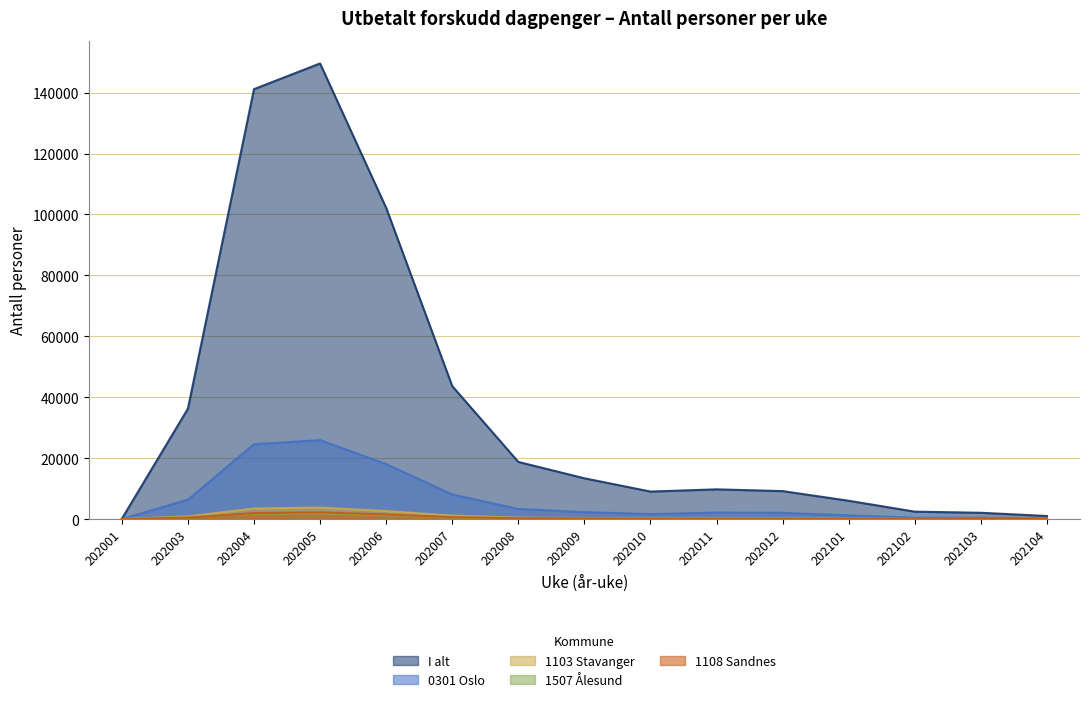

At which label does 1507 Ålesund reach its peak?

202005